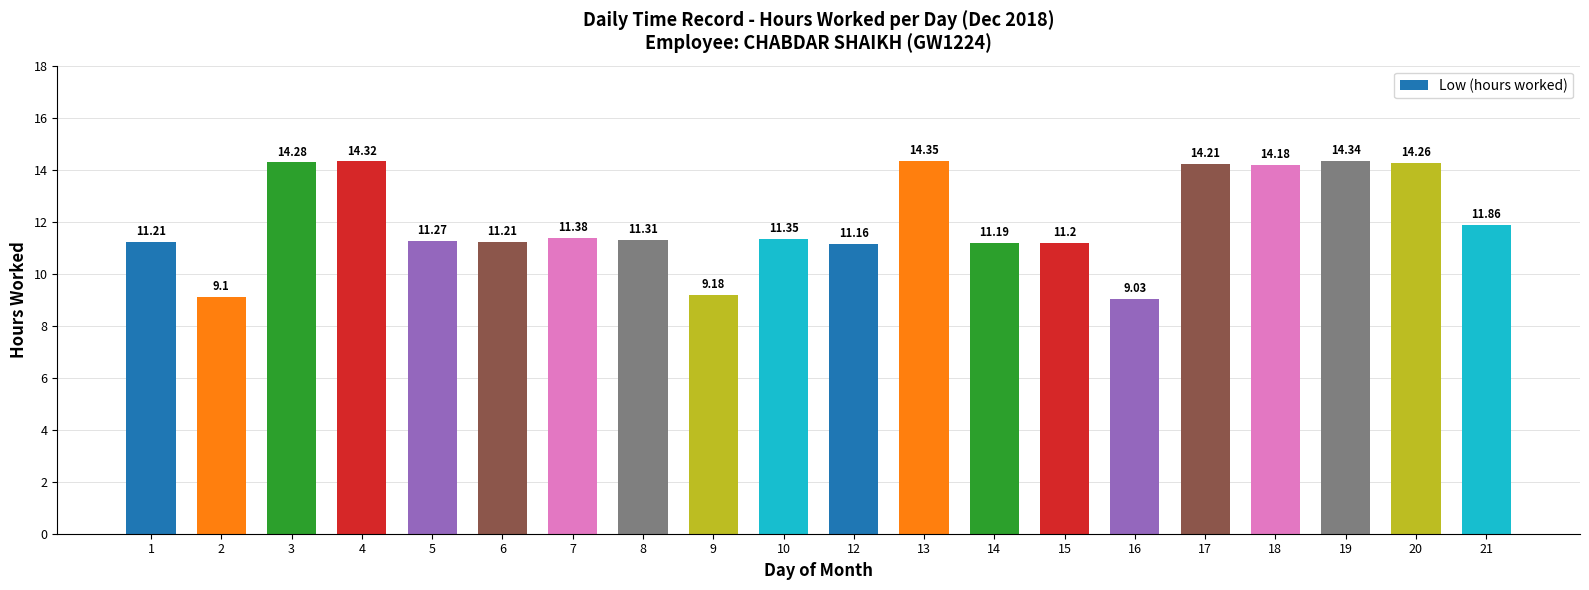

Are the bars grouped side by side (vs. stacked)?

No